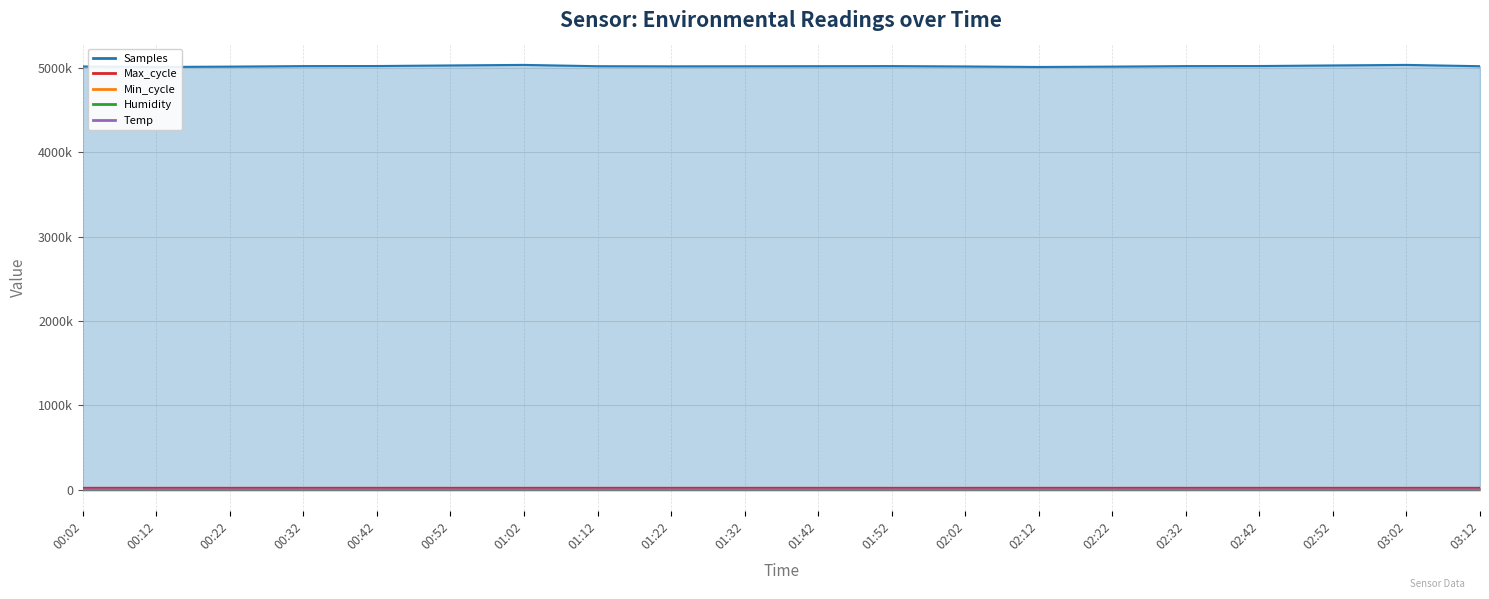

What is the value of the Humidity point at the 10th from the left?

62.3